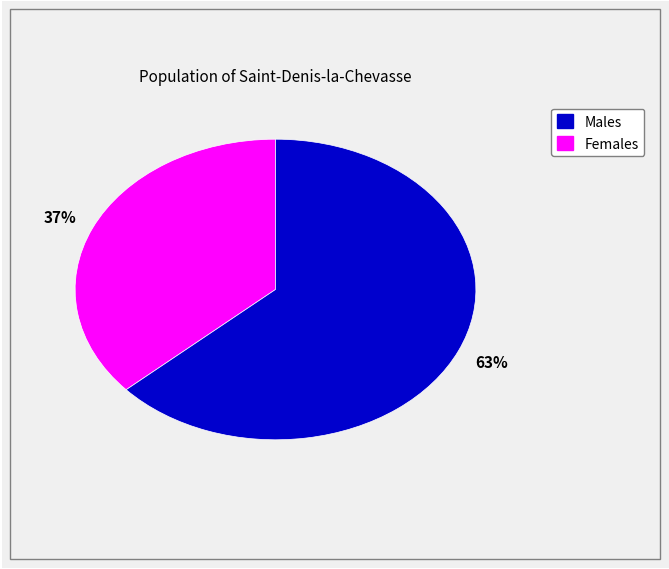

To the nearest percent, what is the combined percentage of Females and Males?

100%